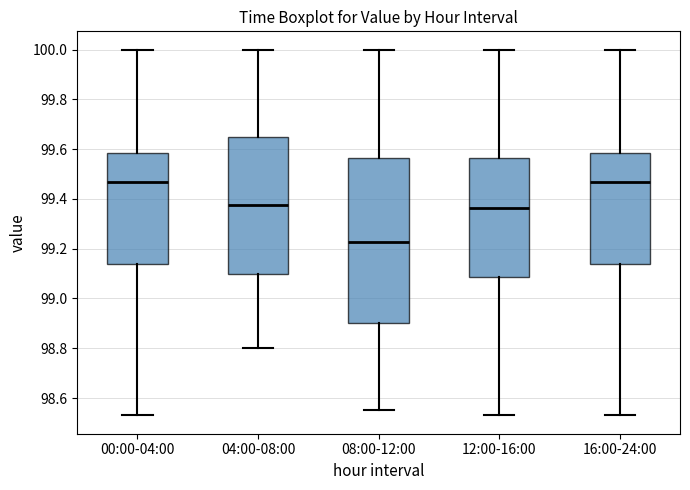

Comparing the boxes themselves (not the whiskers), which one is the tallest?

08:00-12:00